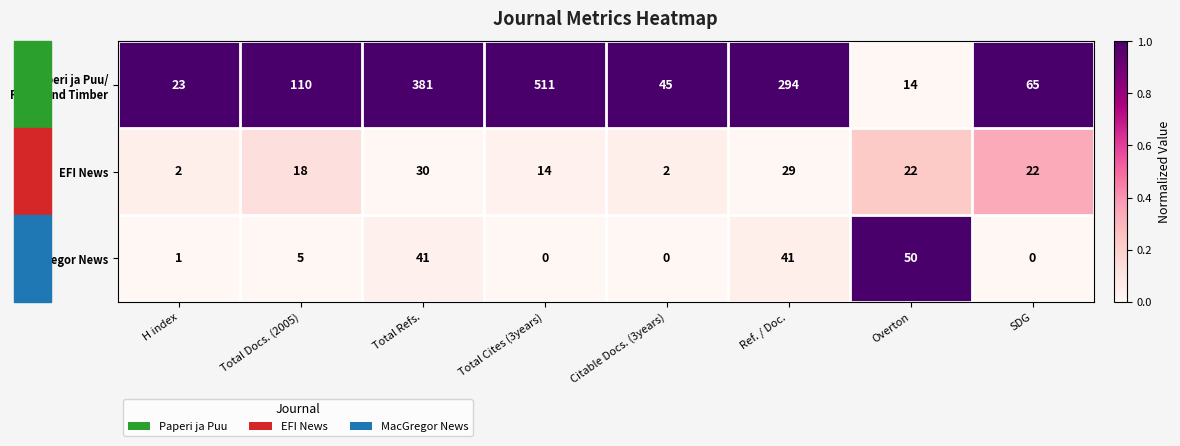

What is the total value across all series at Ref. / Doc.?

364